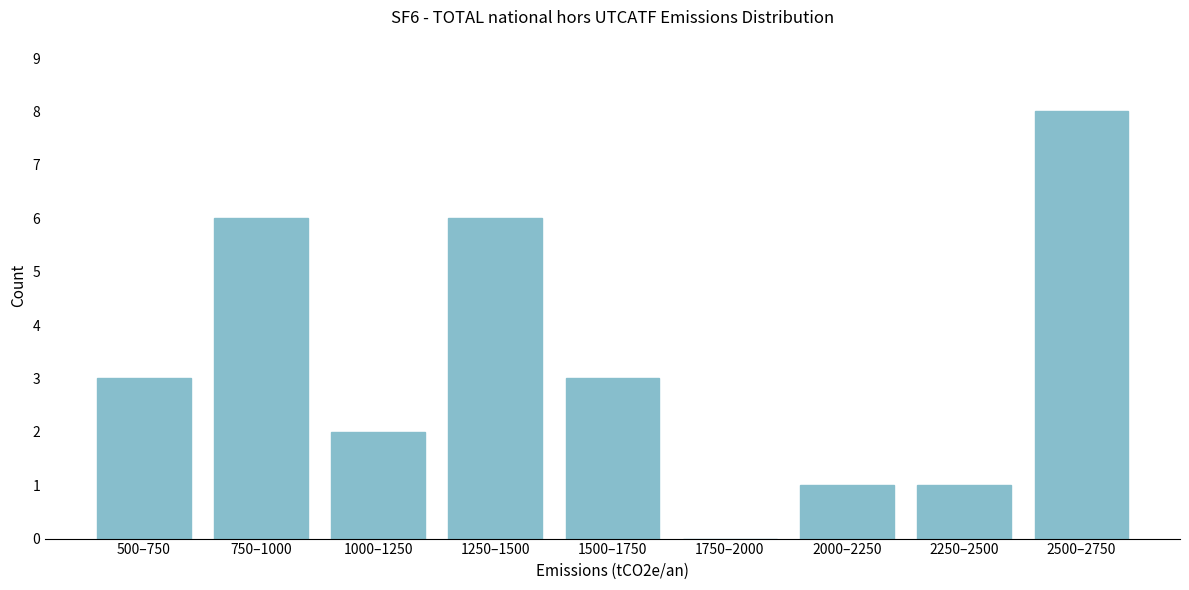

Reading left to right, transcribe all the data shown in this chart.

500–750=3	750–1000=6	1000–1250=2	1250–1500=6	1500–1750=3	1750–2000=0	2000–2250=1	2250–2500=1	2500–2750=8